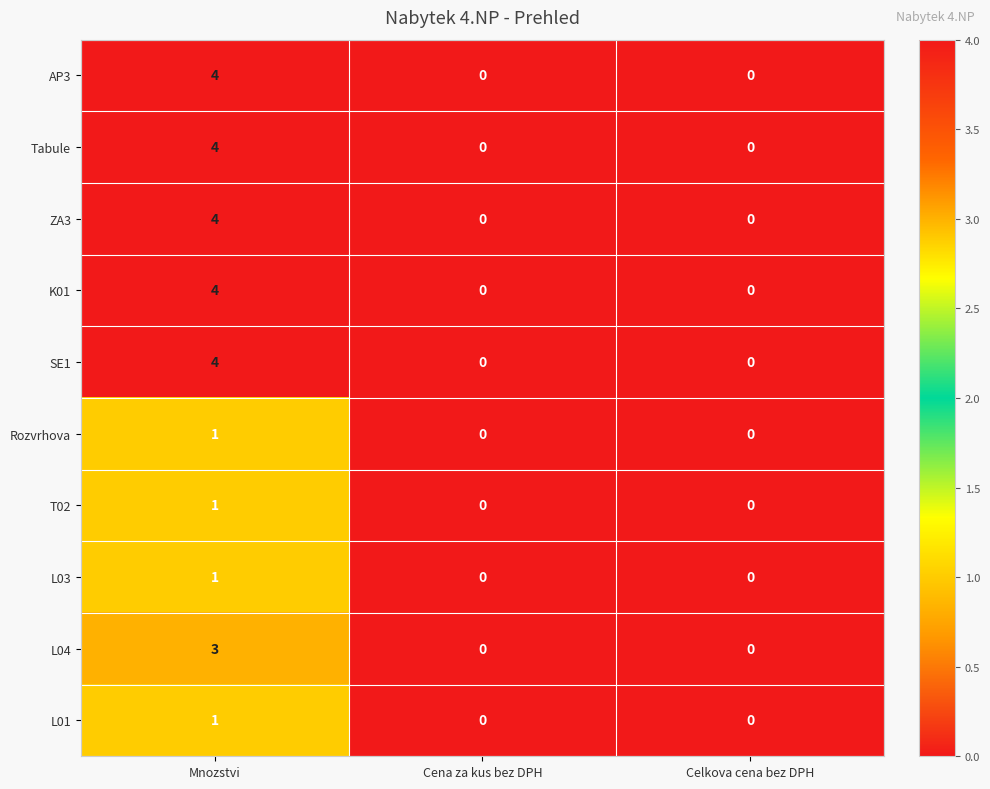

Reading left to right, transcribe all the data shown in this chart.

AP3: 4	0	0
Tabule: 4	0	0
ZA3: 4	0	0
K01: 4	0	0
SE1: 4	0	0
Rozvrhova: 1	0	0
T02: 1	0	0
L03: 1	0	0
L04: 3	0	0
L01: 1	0	0